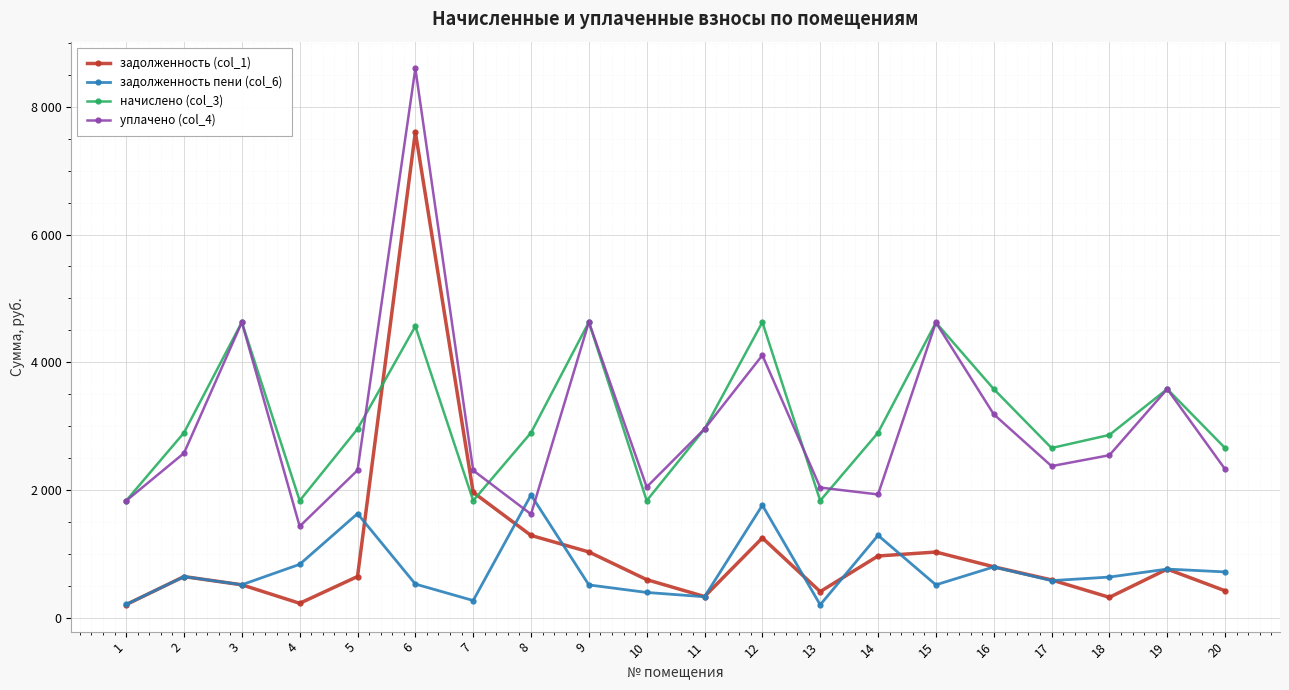

How many interior local valleys does the задолженность (col_1) series have?

4